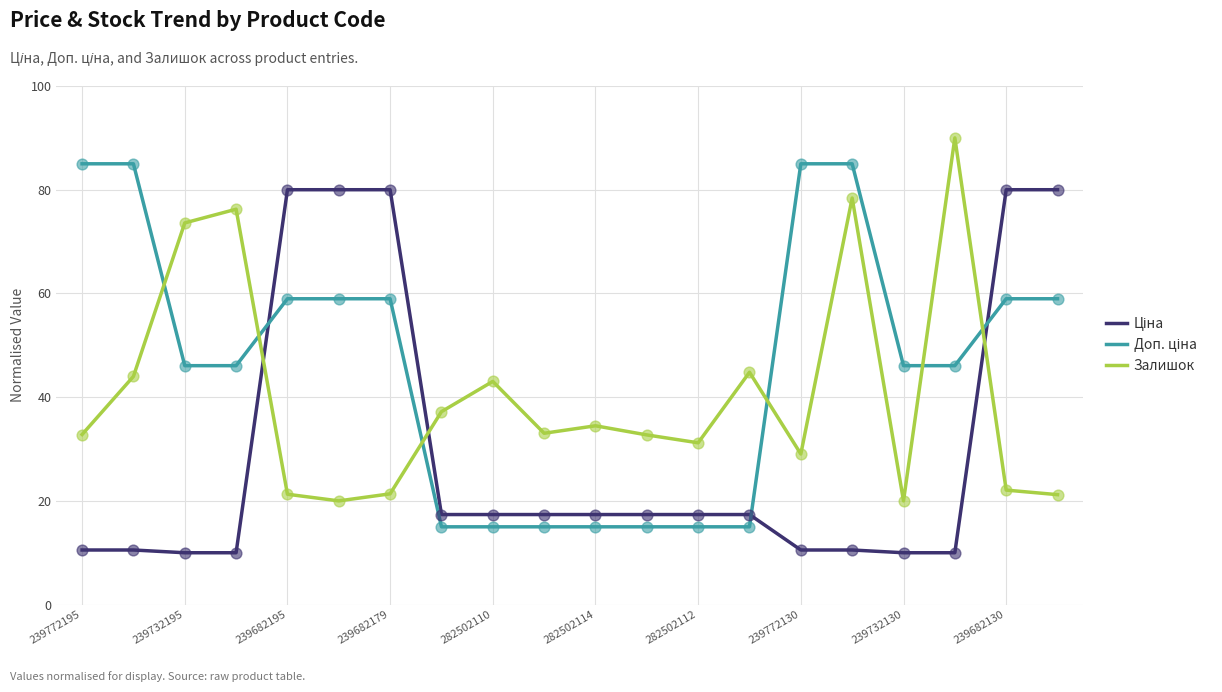

What is the minimum value shown in the chart?

10.0